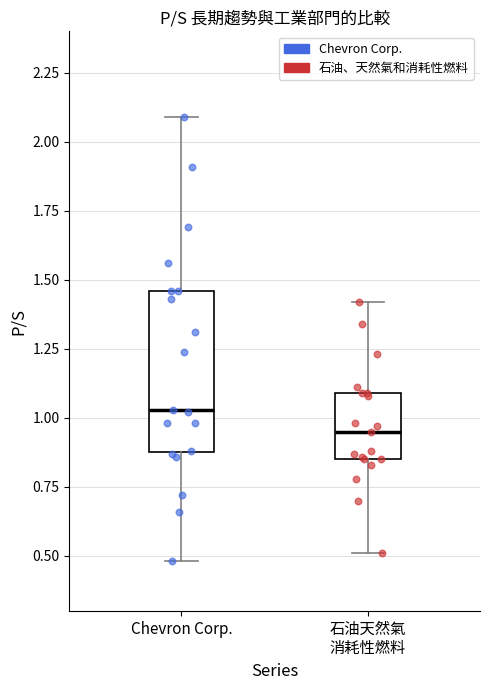

Comparing the boxes themselves (not the whiskers), which one is the tallest?

Chevron Corp.